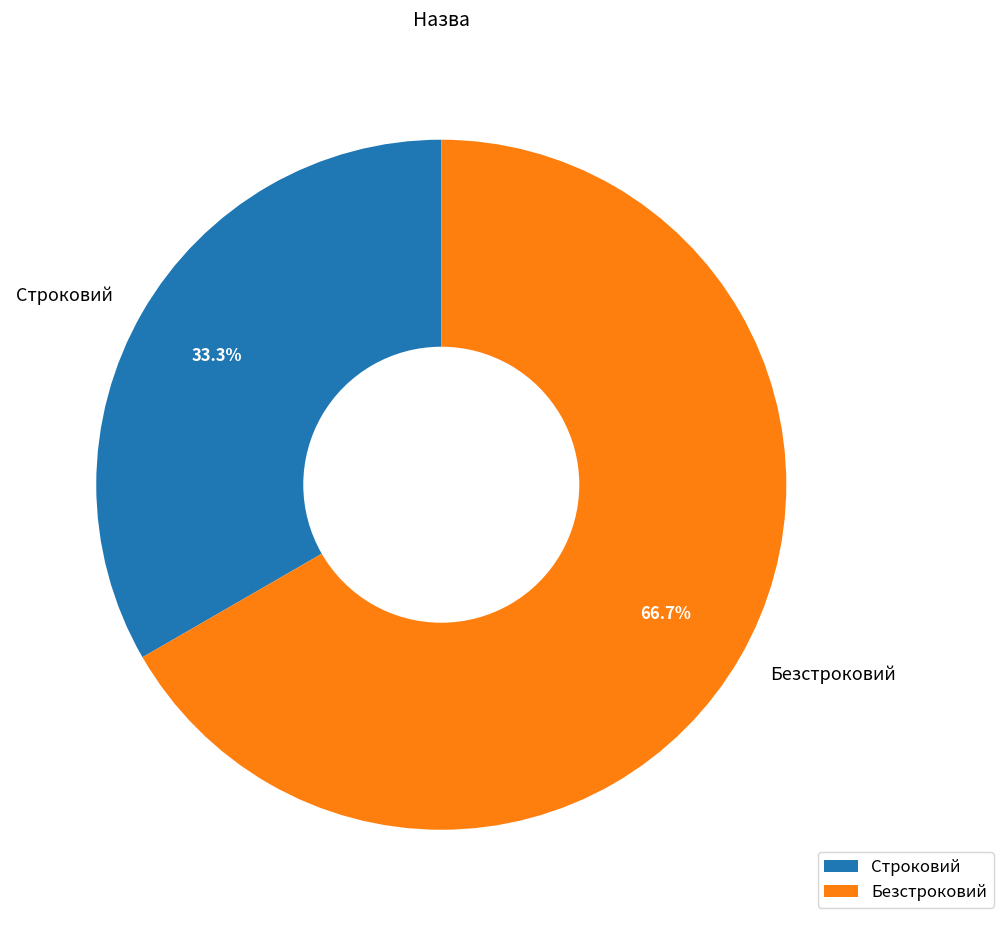

What is the majority slice?

Безстроковий